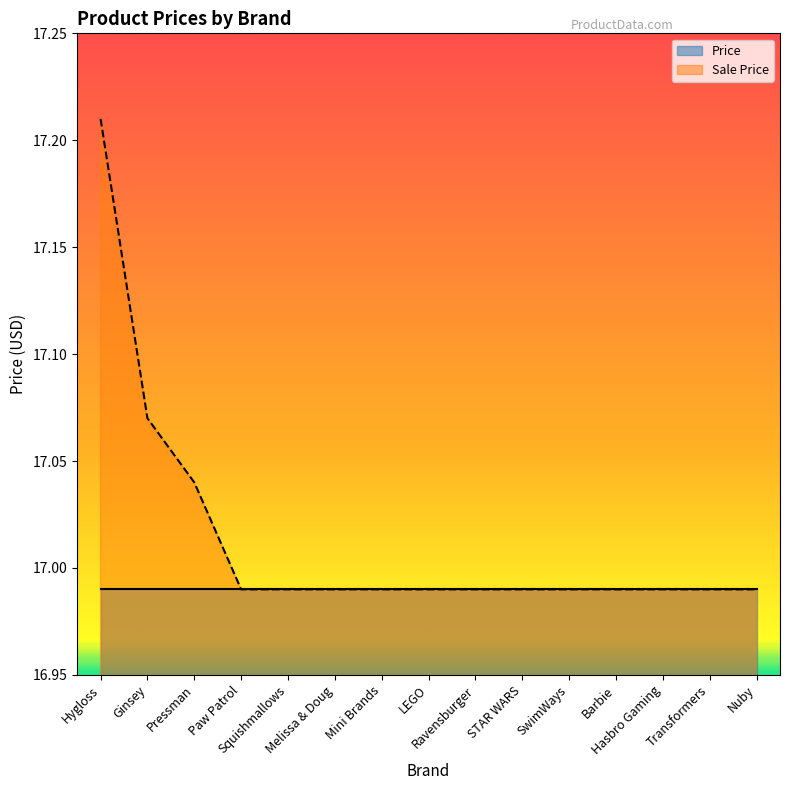

What is the minimum value shown in the chart?

17.0